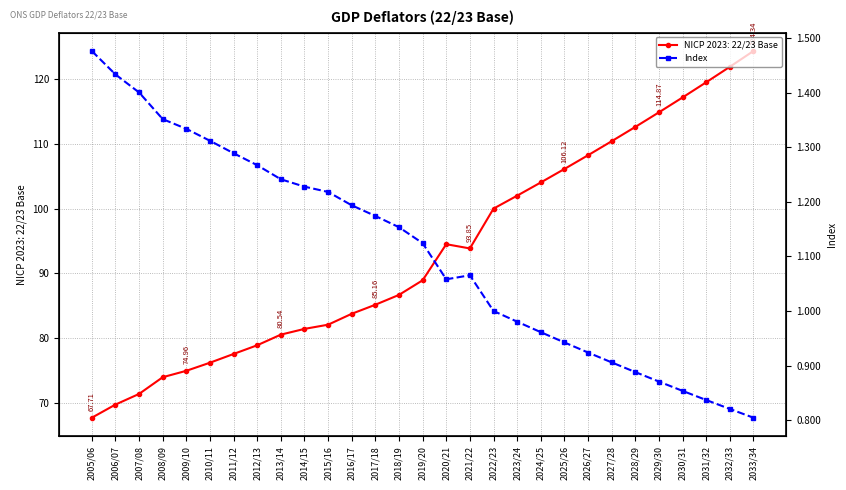

Which category has the highest value across all series?

2005/06